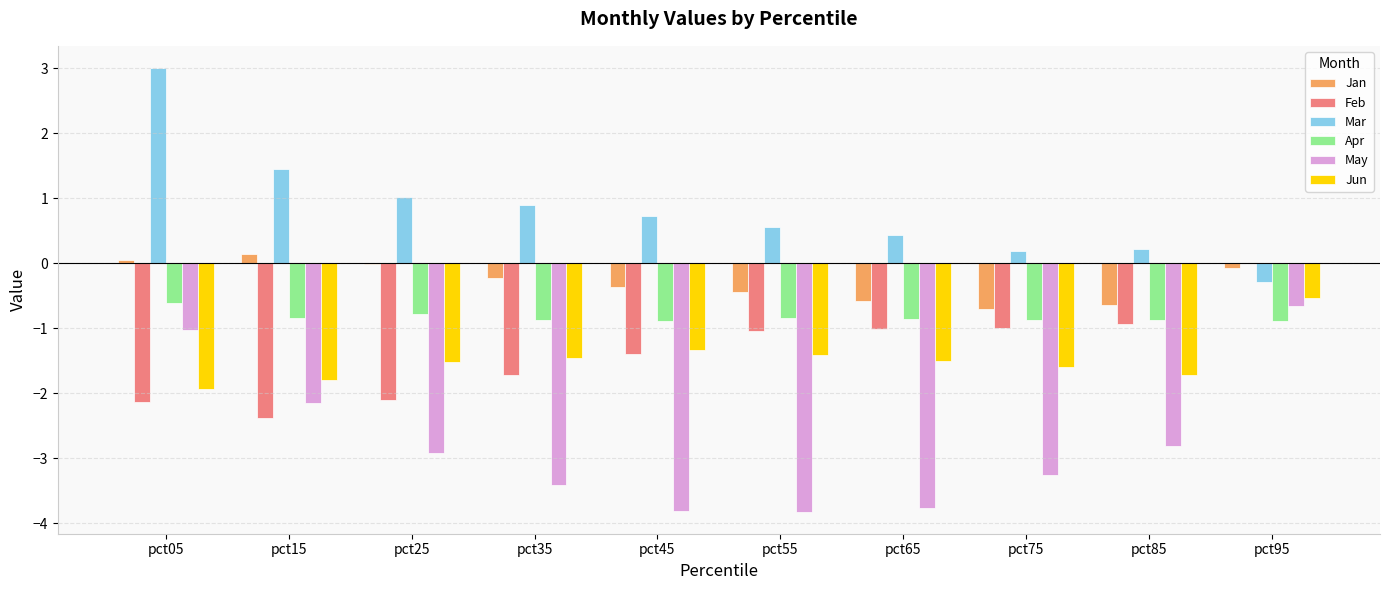

What is the sum of all Mar values?

8.2